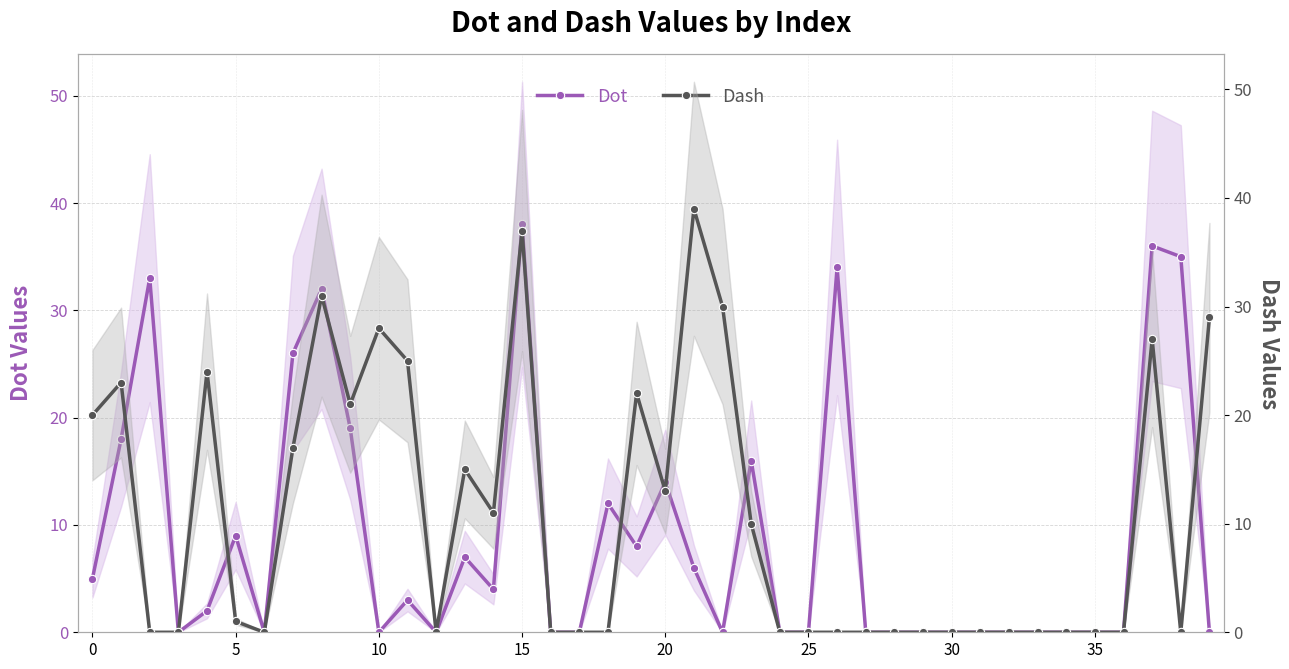

At 23, list the series in order from largest to smallest.

Dot, Dash